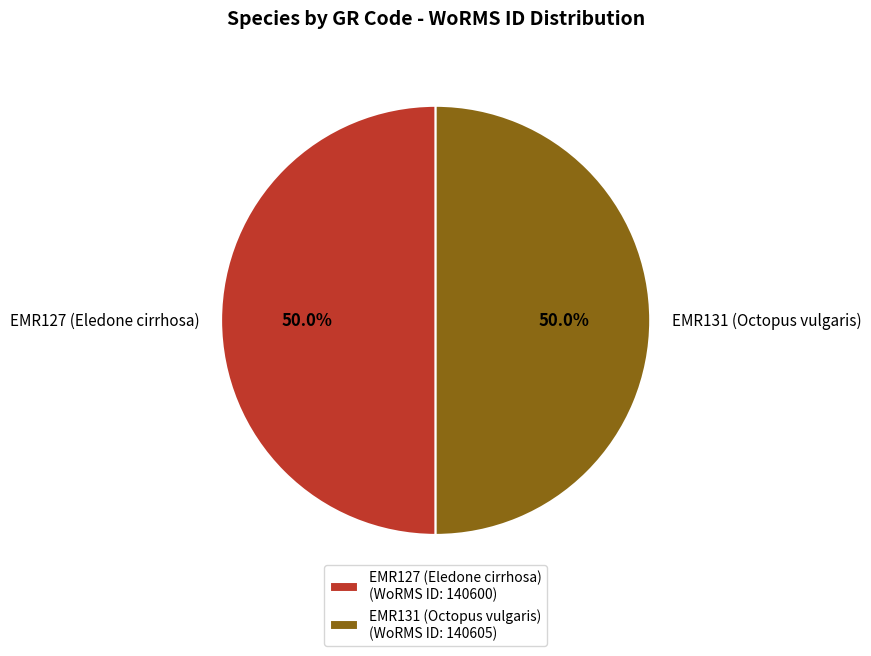

To the nearest percent, what portion does EMR131 (Octopus vulgaris) represent?

50%